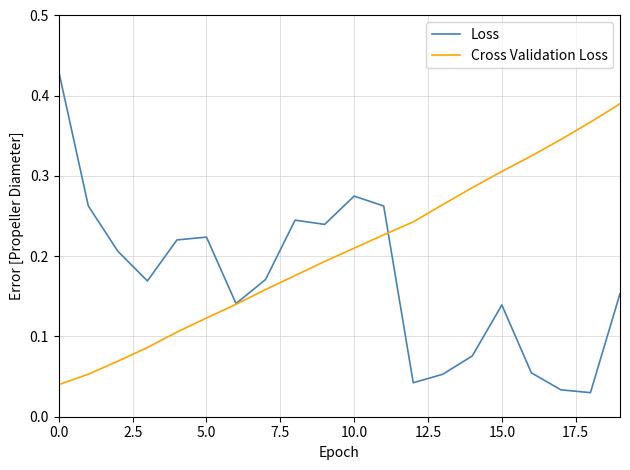

Does the chart have visible grid lines?

Yes